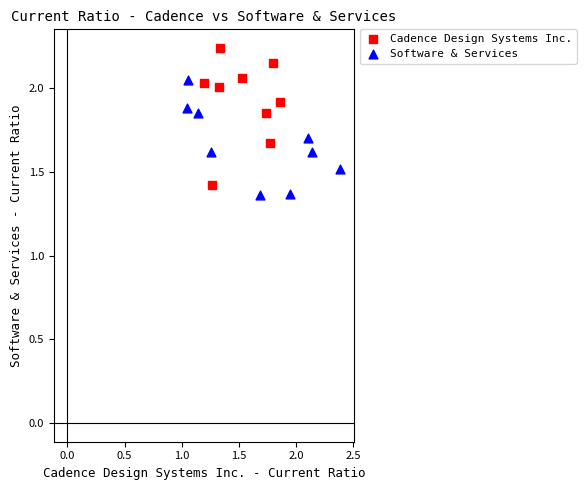

Which series contains the highest Y value?

Cadence Design Systems Inc.